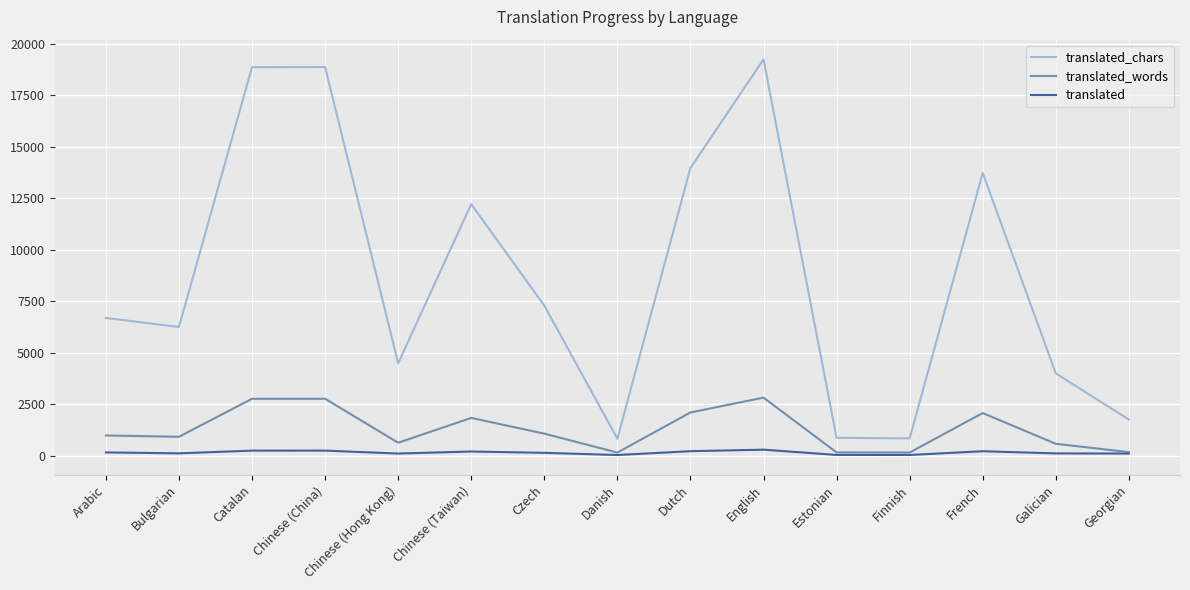

What is the total value across all series at English?

22371